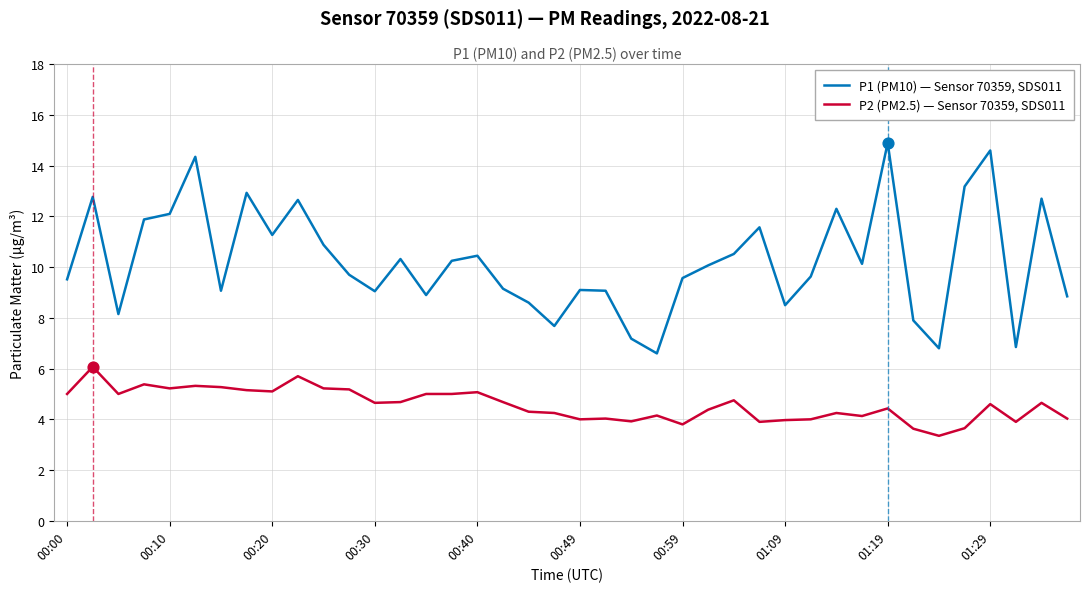

At how many categories does at least one series exceed 5?

40